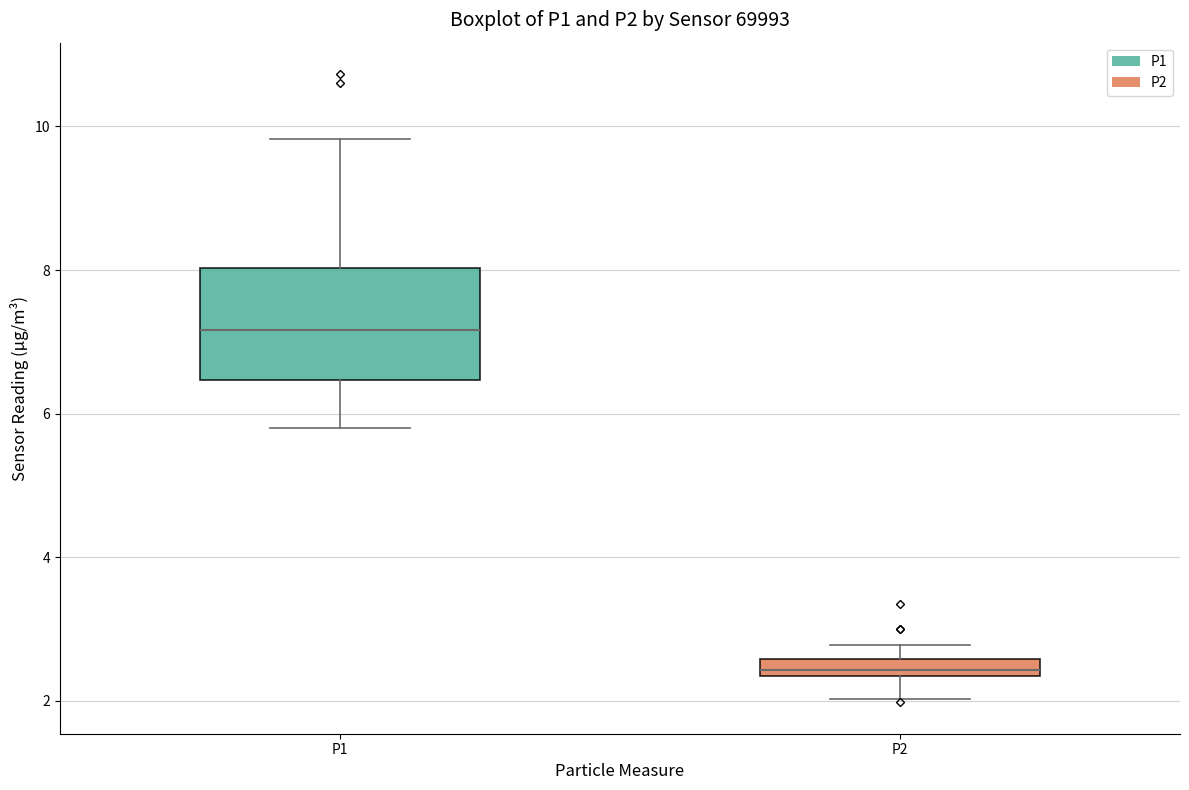

Comparing the boxes themselves (not the whiskers), which one is the tallest?

P1